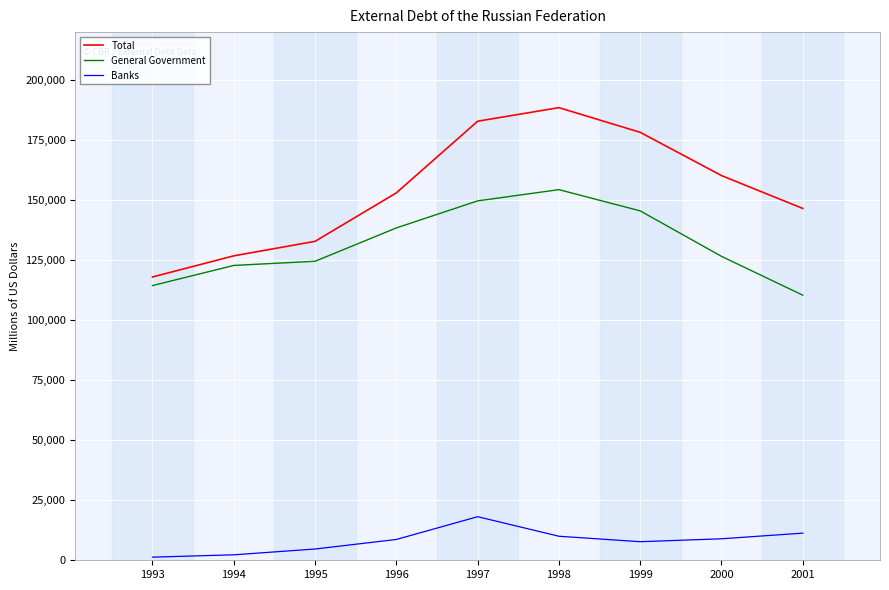

Between 1993 and 2000, which series saw the biggest shift?

Total